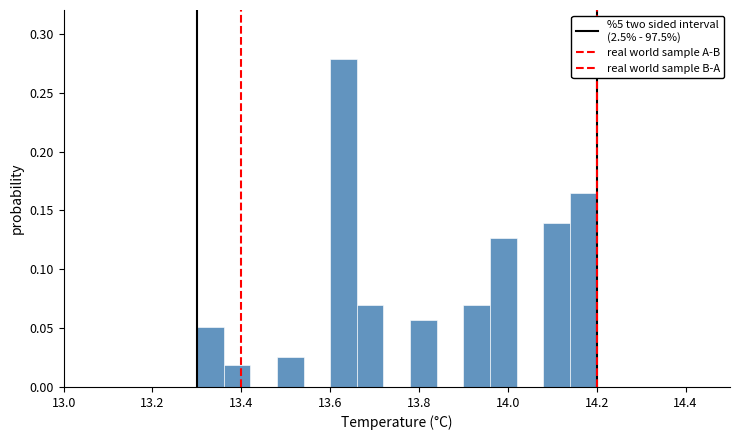

Around what value on the x-axis is the tallest bar? Give the approximate position of its centre, as read against the axis.

13.64